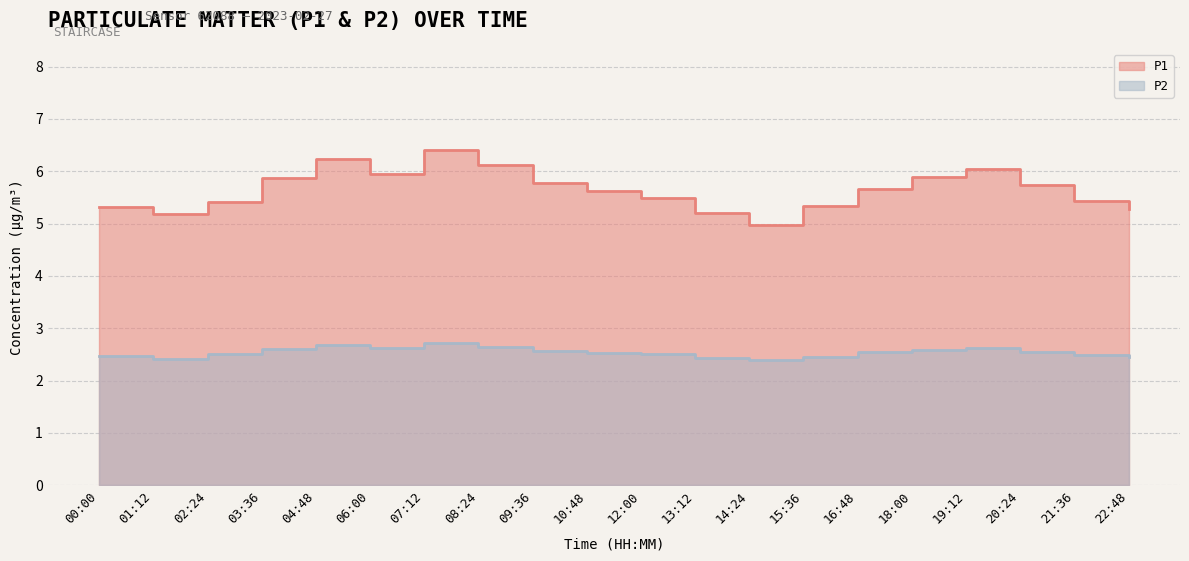

Is it true that P2 equals 2.5 at 21:36?

True